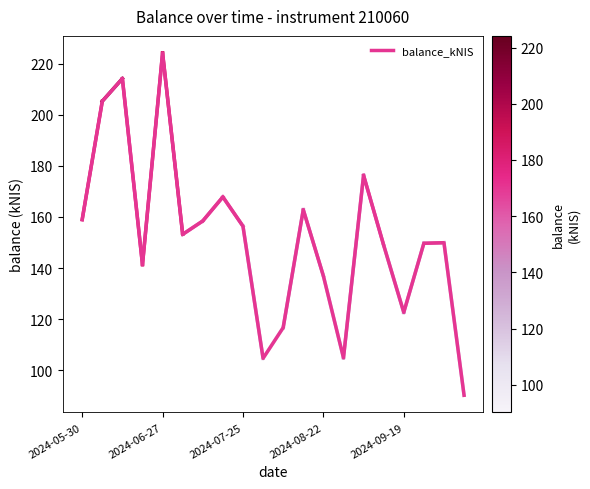

What is the smallest value displayed?

90.2